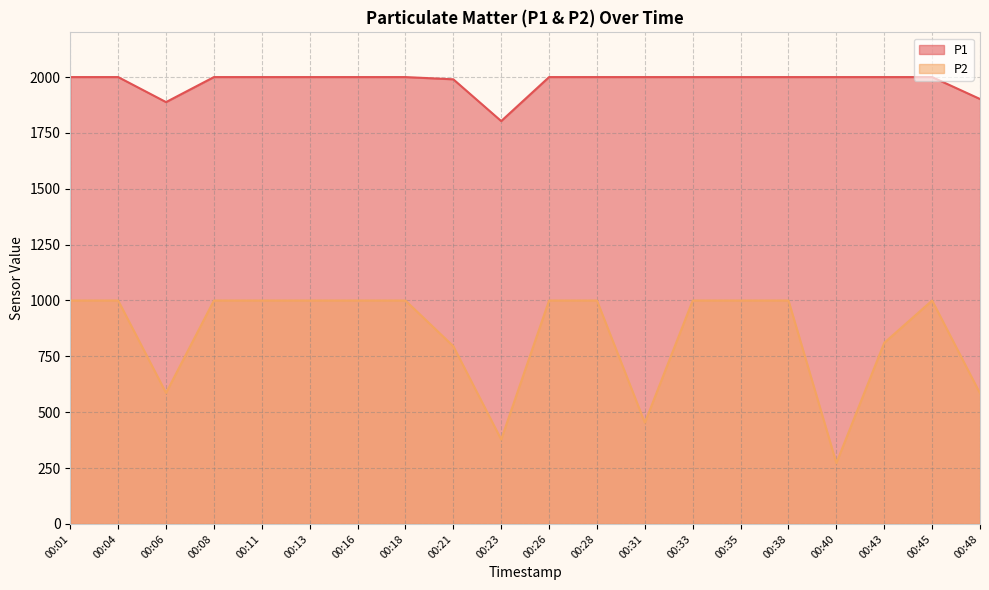

True or false: P2 and P1 intersect in this chart.

False